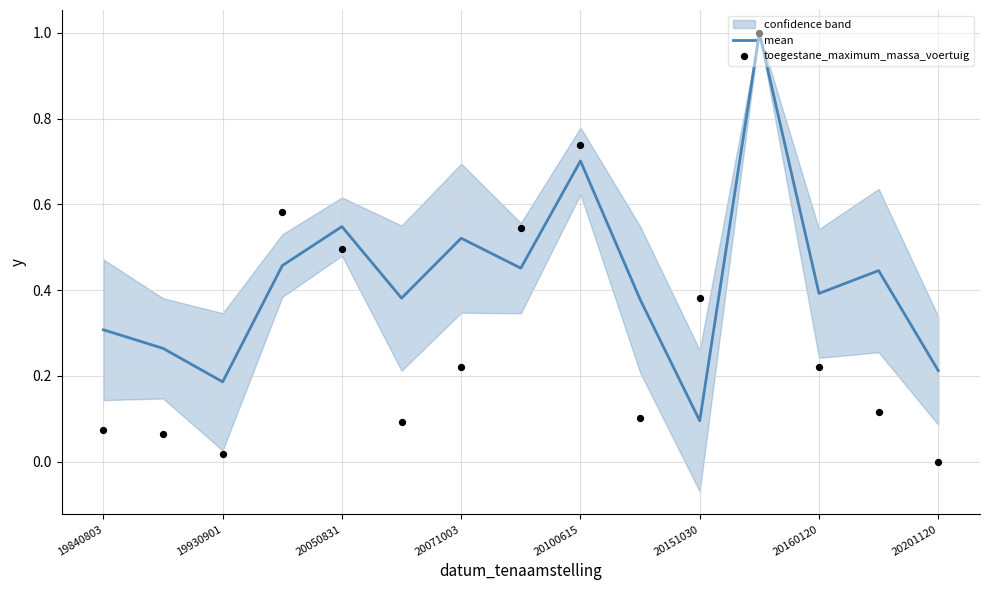

Which series has the largest Y range (max minus min)?

toegestane_maximum_massa_voertuig